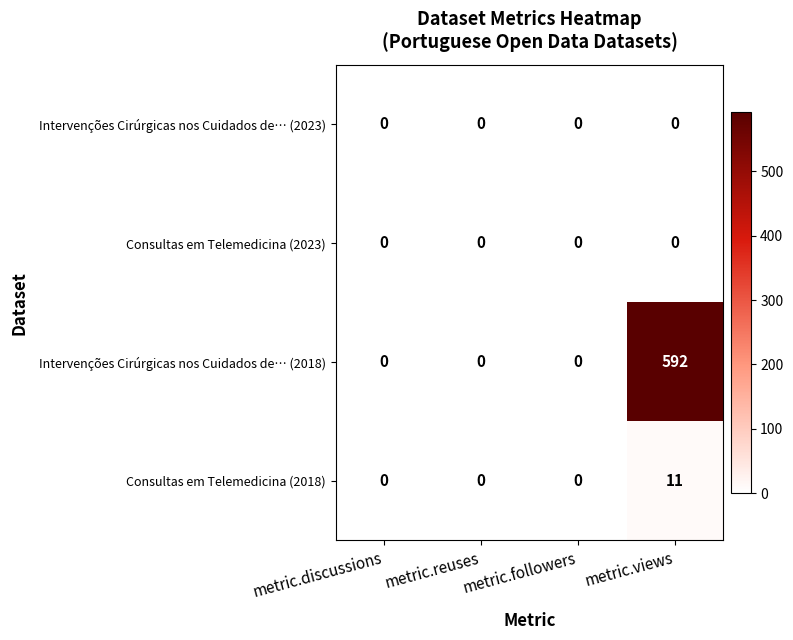

True or false: Consultas em Telemedicina (2023) has a value of 0 at metric.reuses.

True